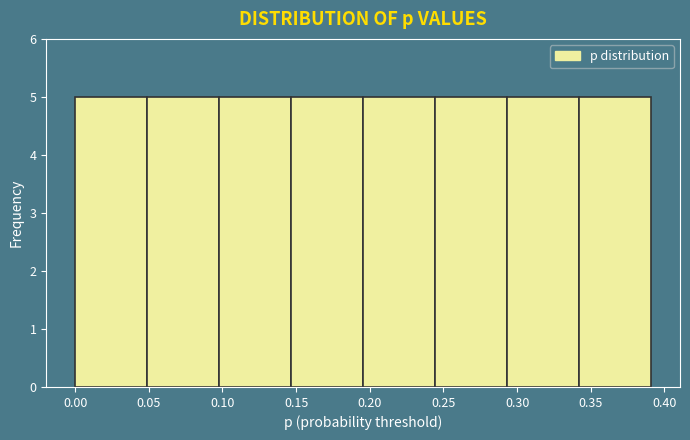

Reading left to right, transcribe this chart: for each bar, give the range it covers on the x-axis and its height. Neither the bar edges nor the heights are printed on the chart, so give them approximately, as read against the axes.

0.000 to 0.050: 5
0.050 to 0.100: 5
0.100 to 0.145: 5
0.145 to 0.195: 5
0.195 to 0.245: 5
0.245 to 0.295: 5
0.295 to 0.340: 5
0.340 to 0.390: 5